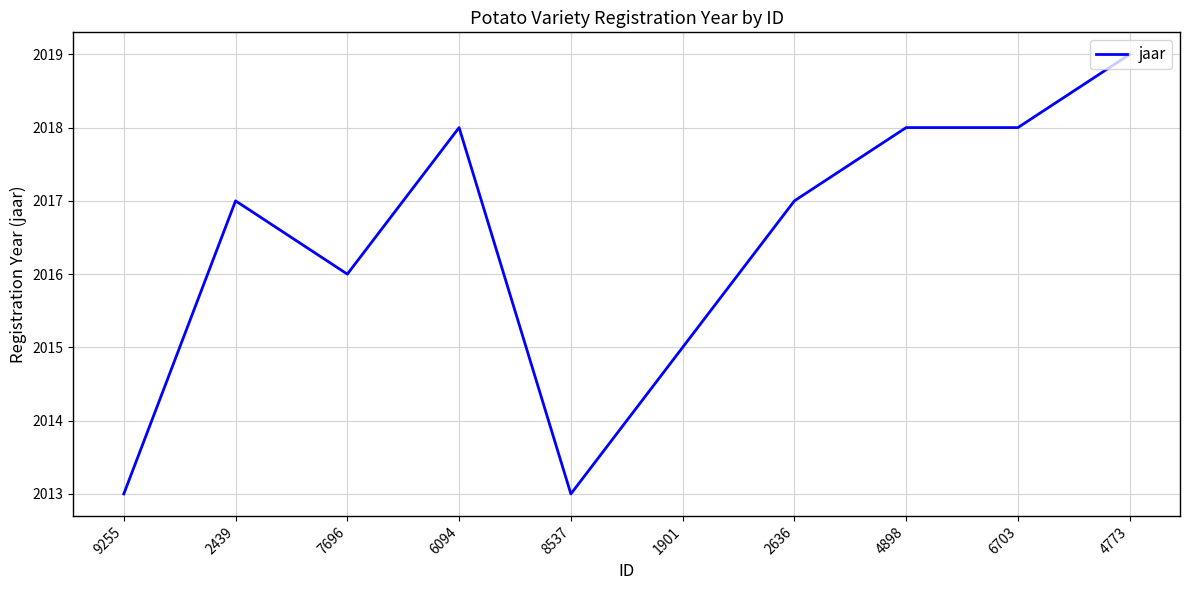

Where is the first local minimum?

7696